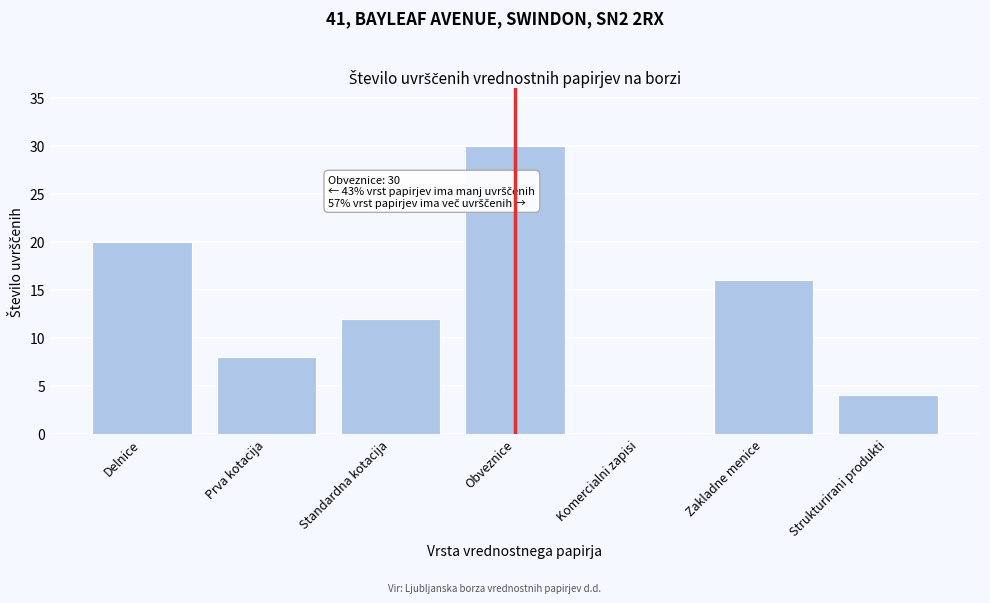

Reading left to right, extract all data points from this chart.

Delnice=20	Prva kotacija=8	Standardna kotacija=12	Obveznice=30	Komercialni zapisi=0	Zakladne menice=16	Strukturirani produkti=4